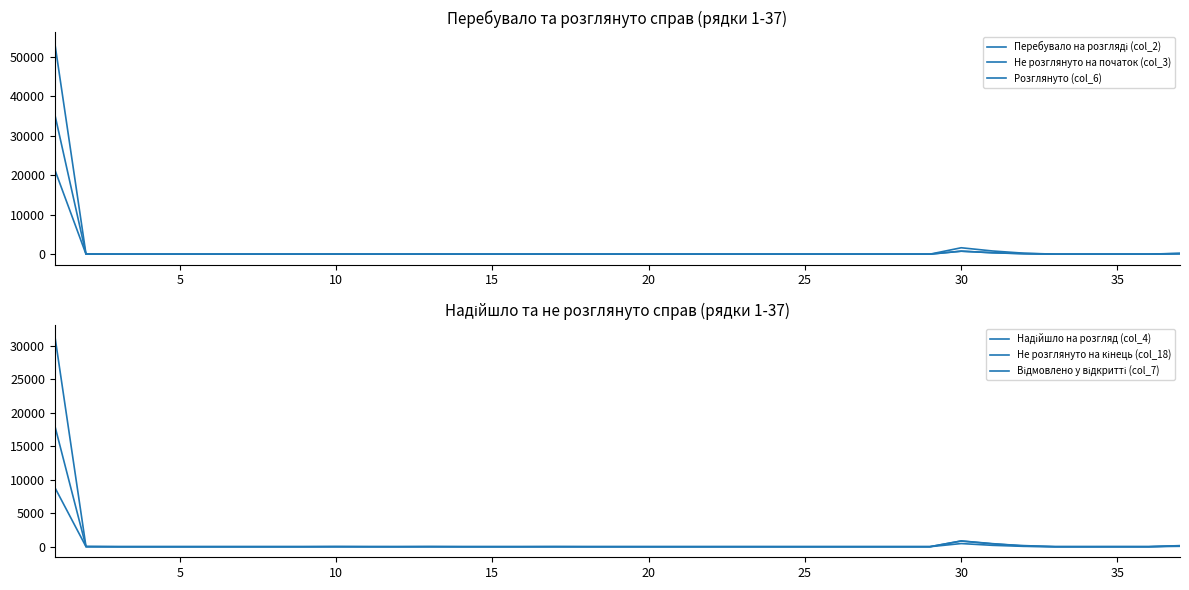

How many data points in Відмовлено у відкритті (col_7) are above 0?

12